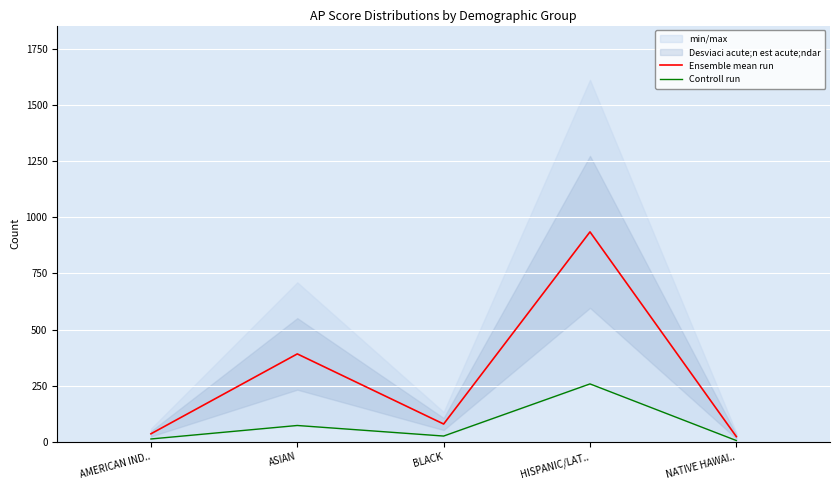

Is this an area chart (filled region under the line)?

No